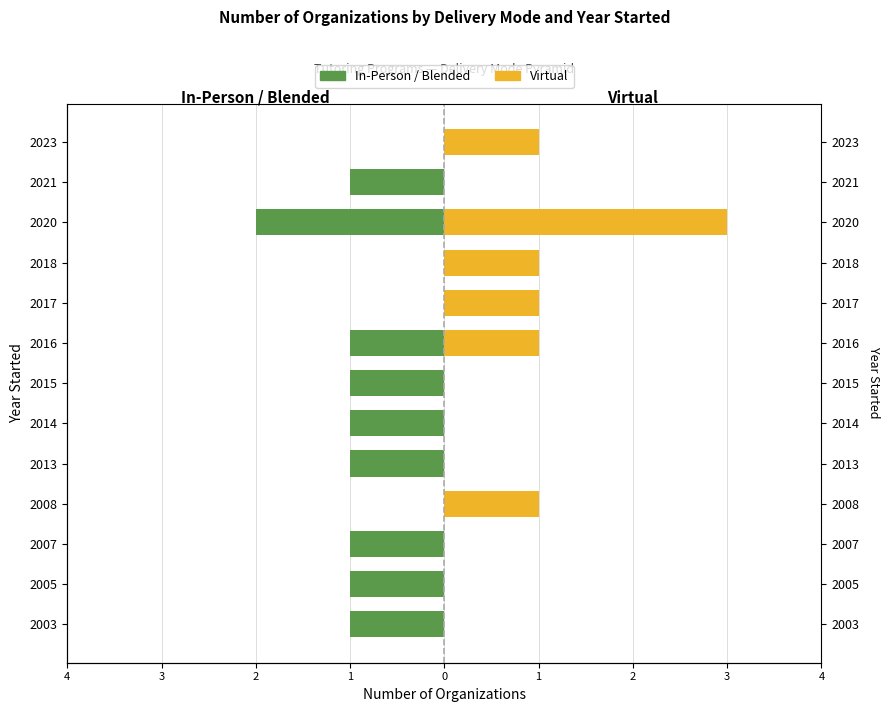

What is the difference between the Virtual values at 2021 and 2020?

3